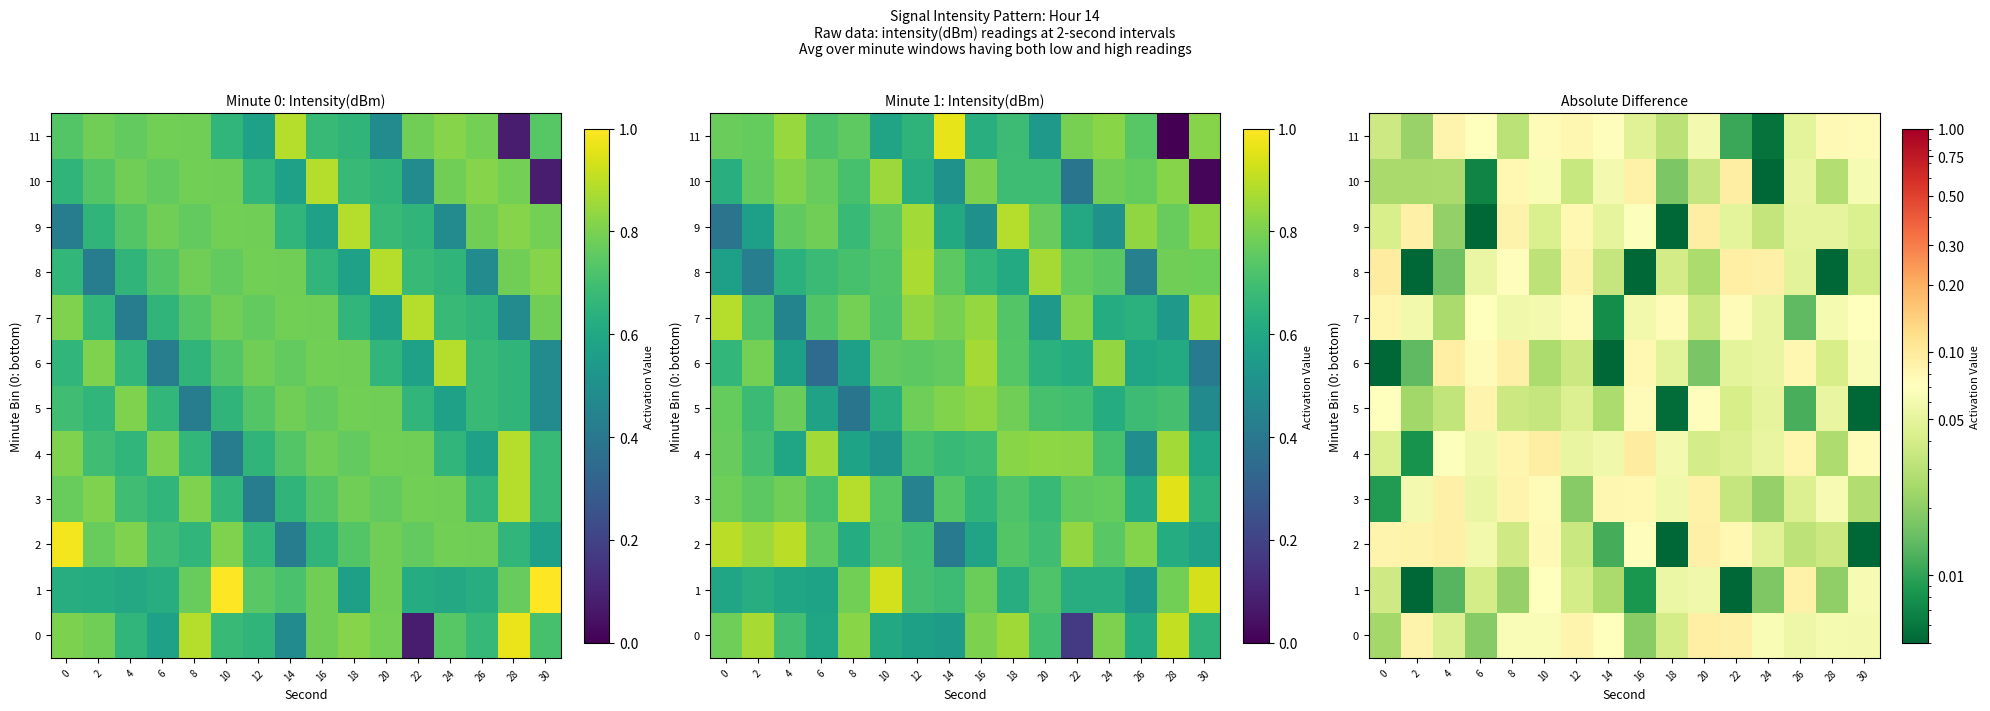

At which label is 2 closest to 0?

18